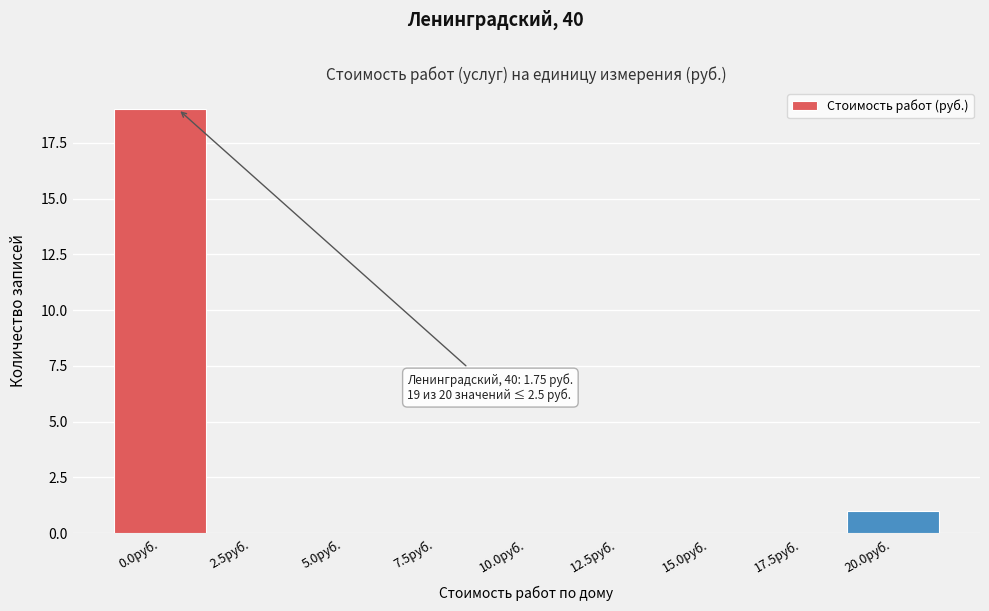

Reading left to right, transcribe all the data shown in this chart.

0.0руб.=19	2.5руб.=0	5.0руб.=0	7.5руб.=0	10.0руб.=0	12.5руб.=0	15.0руб.=0	17.5руб.=0	20.0руб.=1